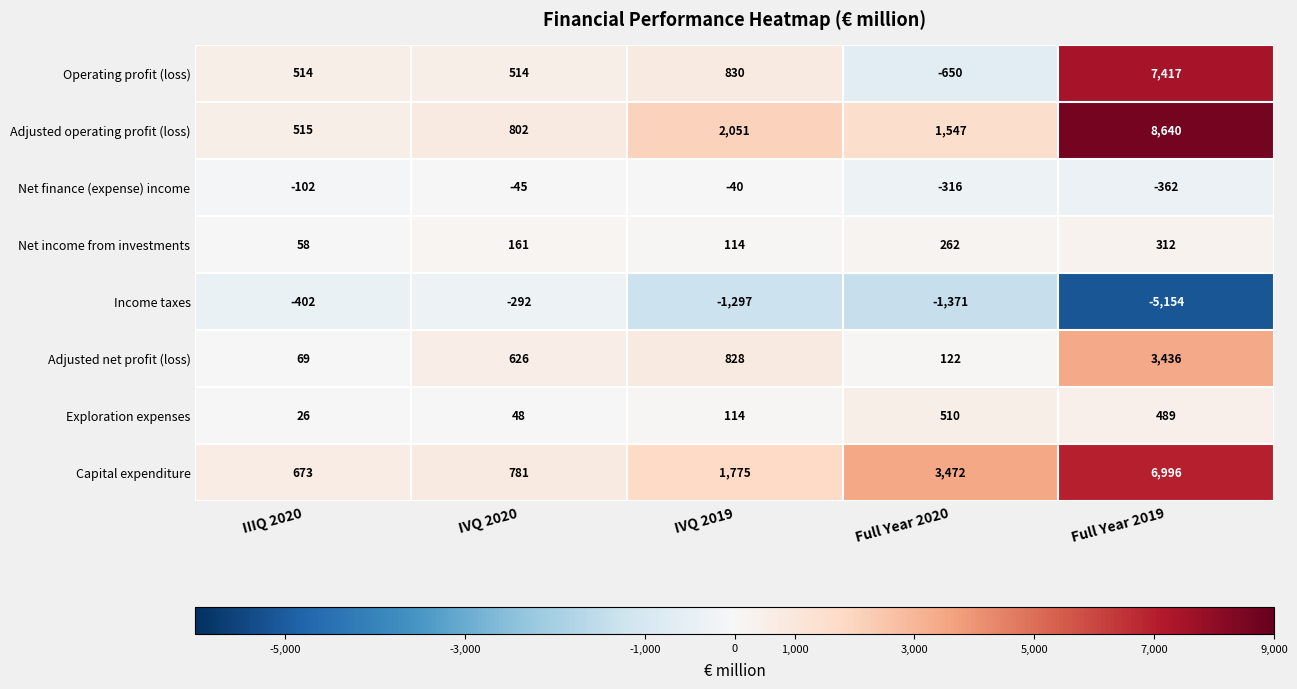

Which series has the largest total across all categories?

Capital expenditure